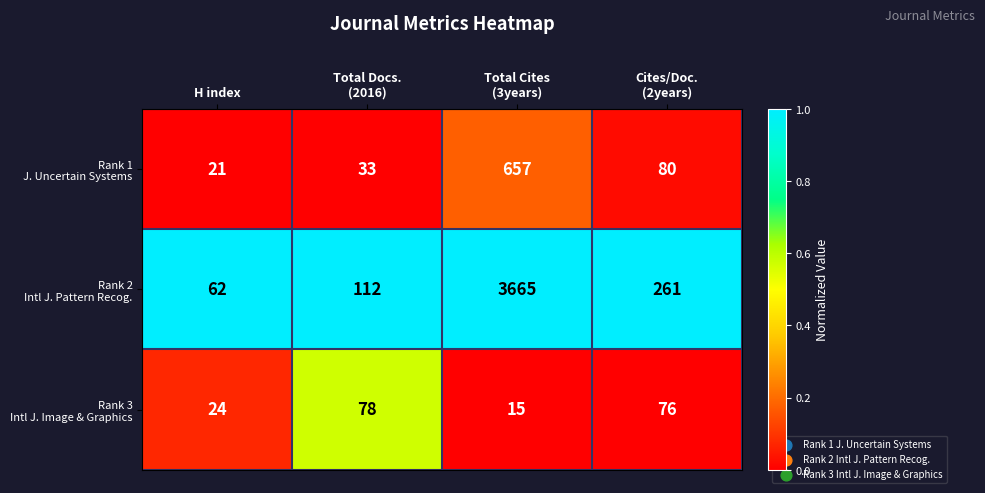

What is the maximum value shown in the chart?

3665